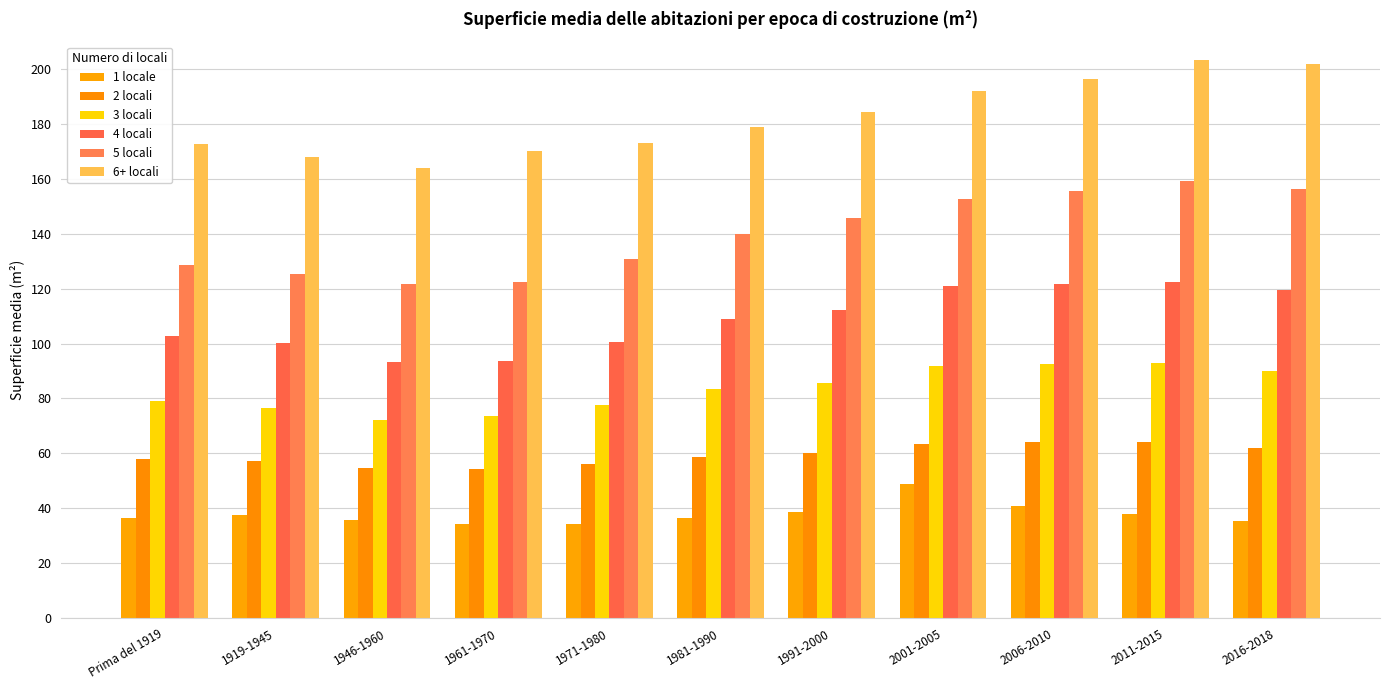

Which category has the highest value across all series?

2011-2015